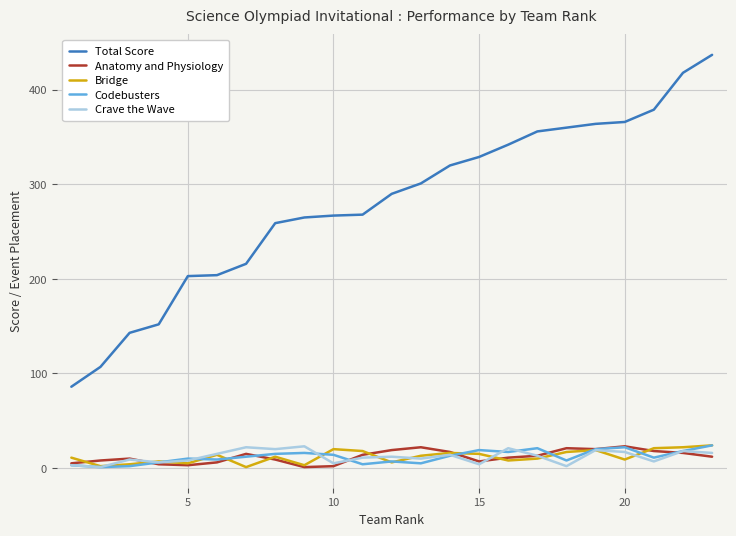

What is the highest value of the Crave the Wave series?

23